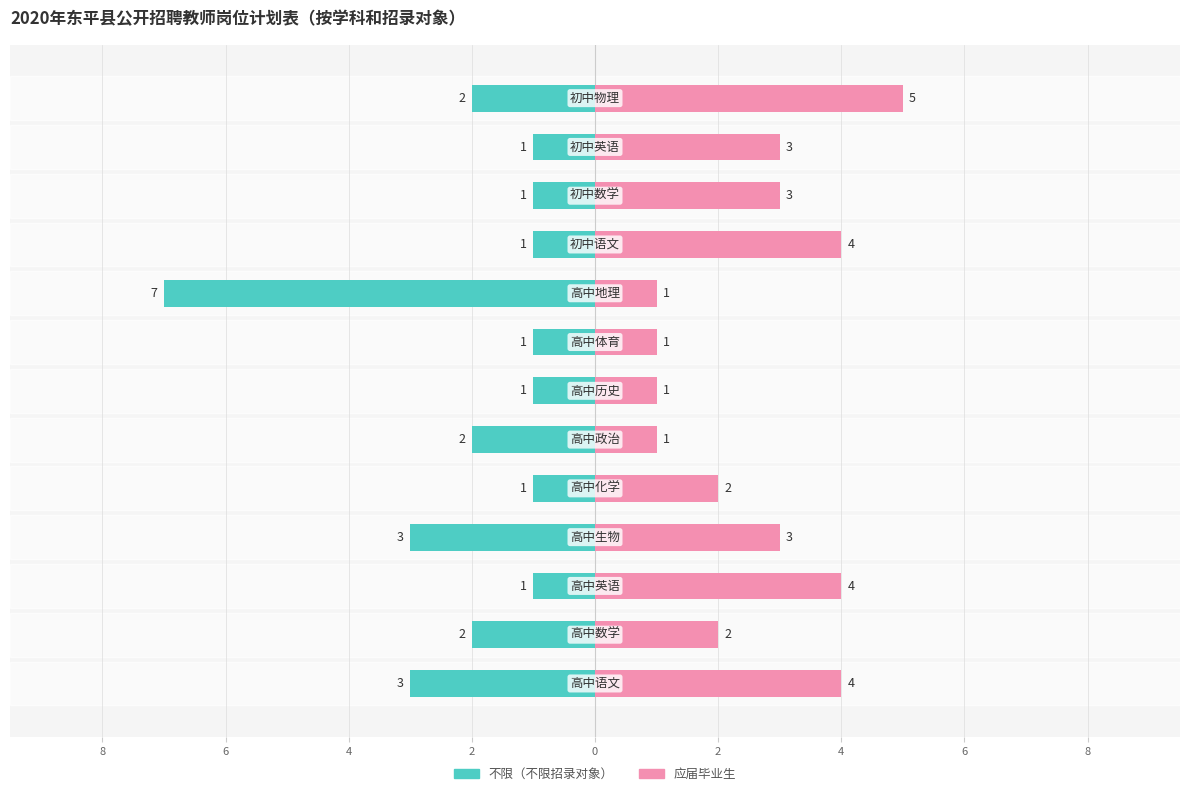

What is the value of the 应届毕业生 bar at the 2nd from the left?

2